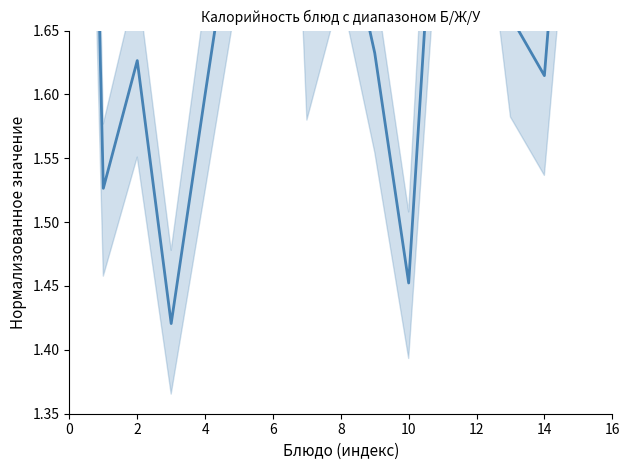

What is the sum of the values at 6 and 0?

4.1